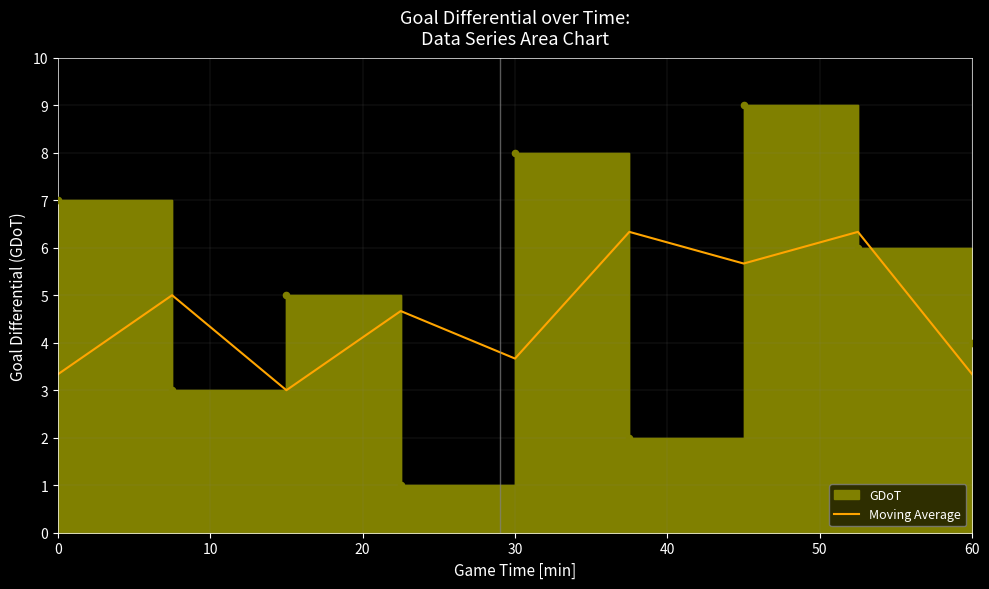

What is the lowest value of the Moving Average series?

3.0